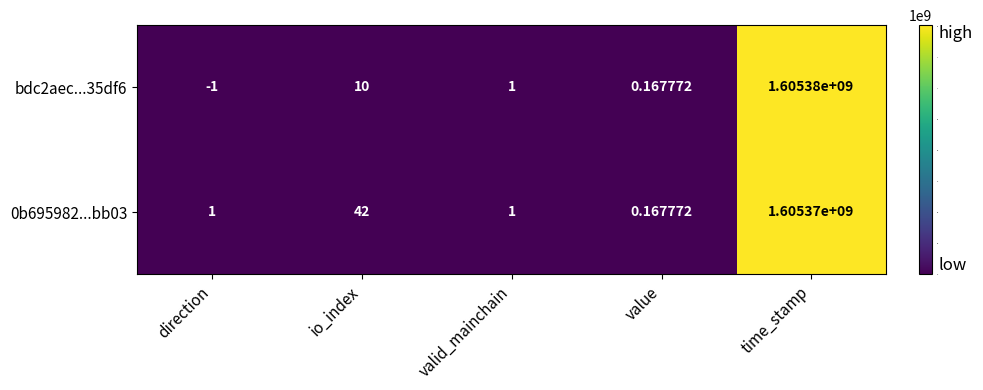

Count the number of data series in this chart.

2